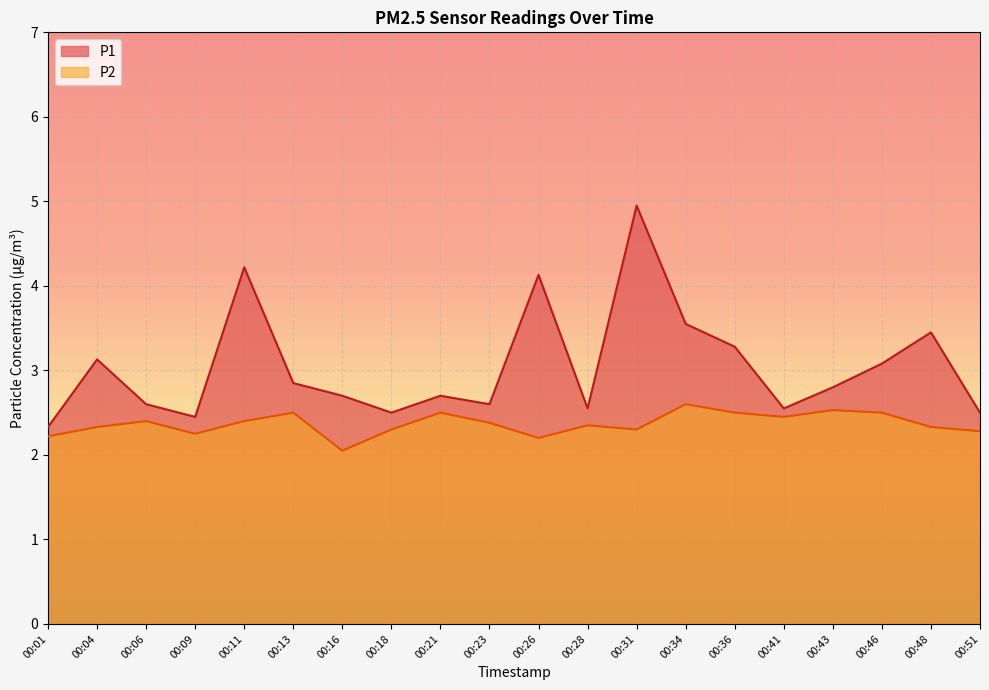

Reading left to right, extract all data points from this chart.

P1: 00:01=2.3	00:04=3.1	00:06=2.6	00:09=2.5	00:11=4.2	00:13=2.9	00:16=2.7	00:18=2.5	00:21=2.7	00:23=2.6	00:26=4.1	00:28=2.5	00:31=5.0	00:34=3.5	00:36=3.3	00:41=2.5	00:43=2.8	00:46=3.1	00:48=3.5	00:51=2.5
P2: 00:01=2.2	00:04=2.3	00:06=2.4	00:09=2.2	00:11=2.4	00:13=2.5	00:16=2.0	00:18=2.3	00:21=2.5	00:23=2.4	00:26=2.2	00:28=2.4	00:31=2.3	00:34=2.6	00:36=2.5	00:41=2.5	00:43=2.5	00:46=2.5	00:48=2.3	00:51=2.3